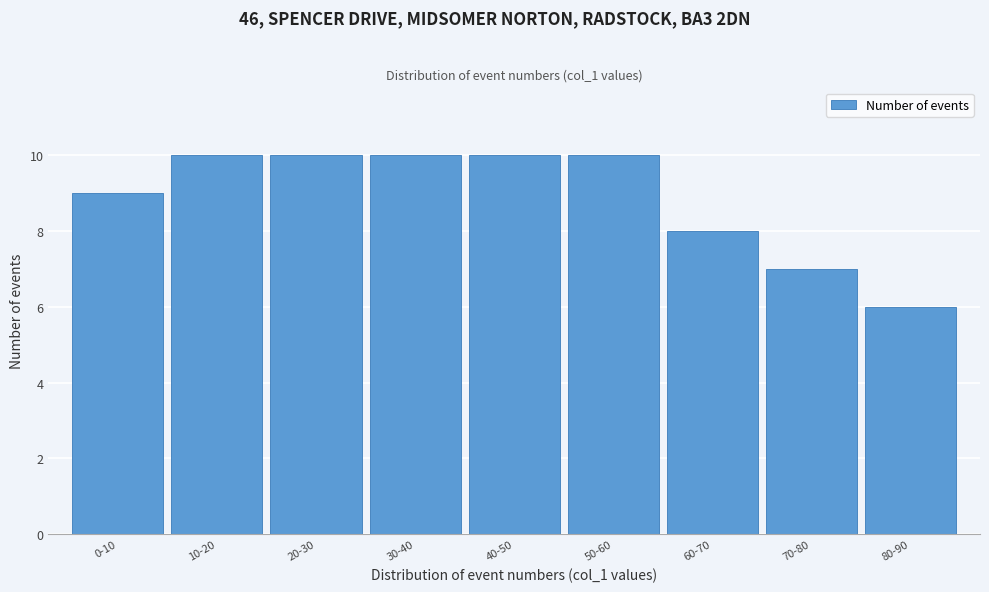

Reading left to right, extract all data points from this chart.

0-10=9	10-20=10	20-30=10	30-40=10	40-50=10	50-60=10	60-70=8	70-80=7	80-90=6